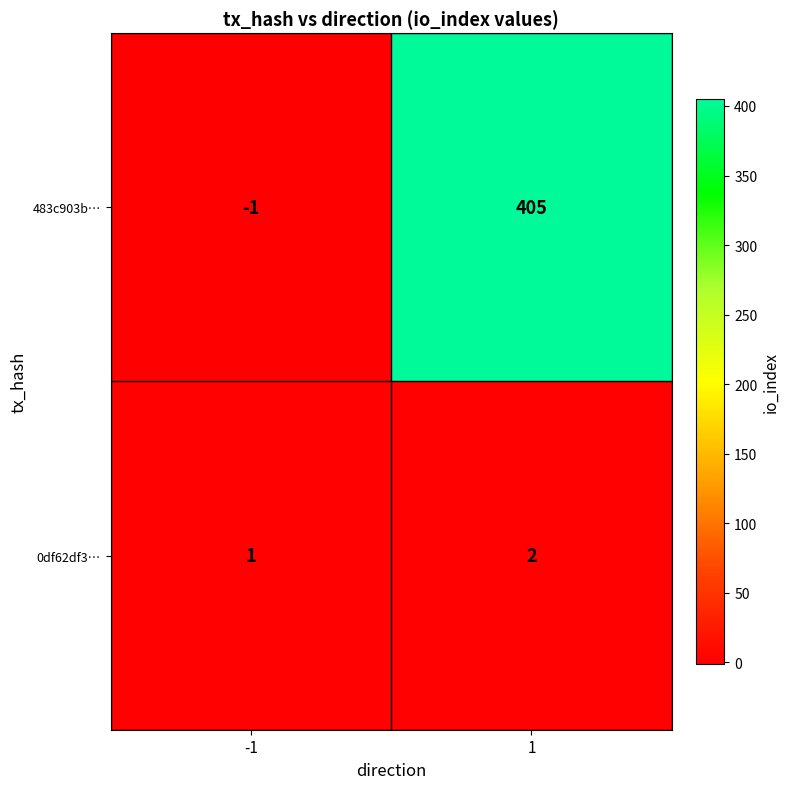

What is the approximate value of 483c903b… at 1?

405